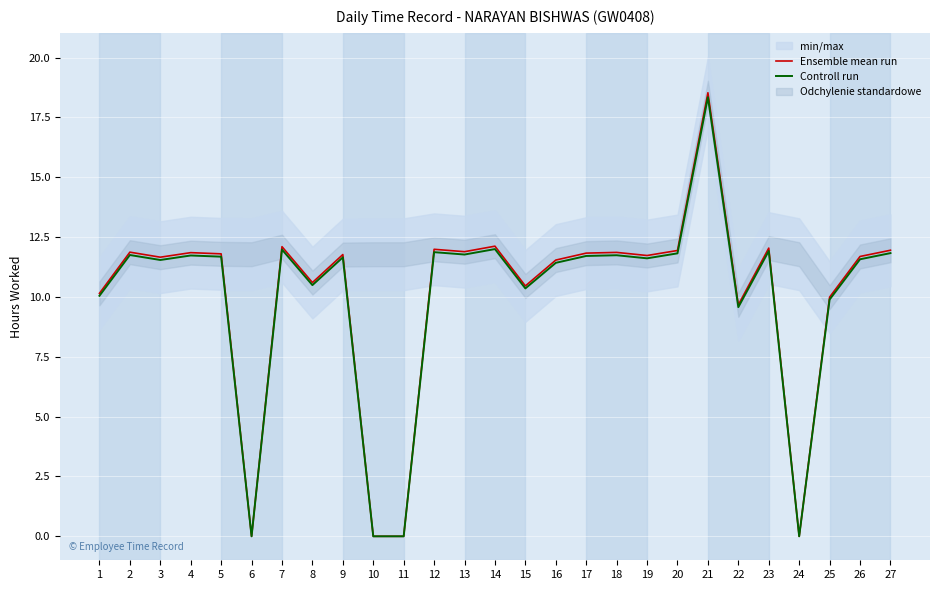

What is the sum of all Controll run values?

268.3